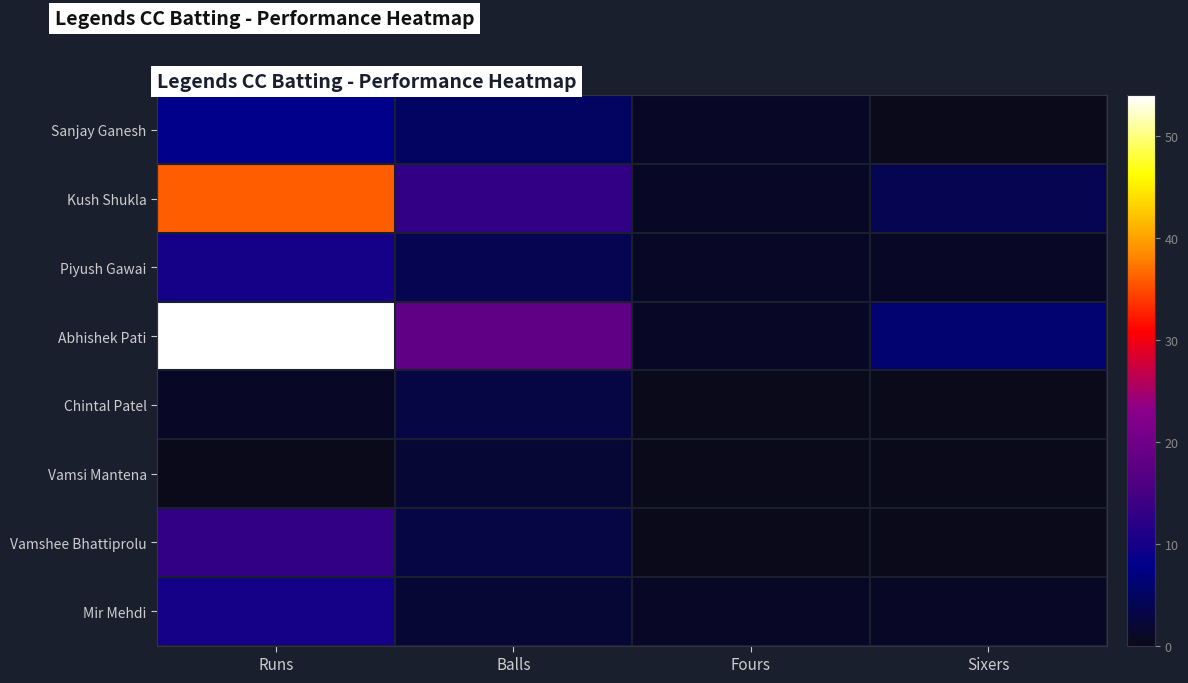

Count the number of categories in the chart.

4